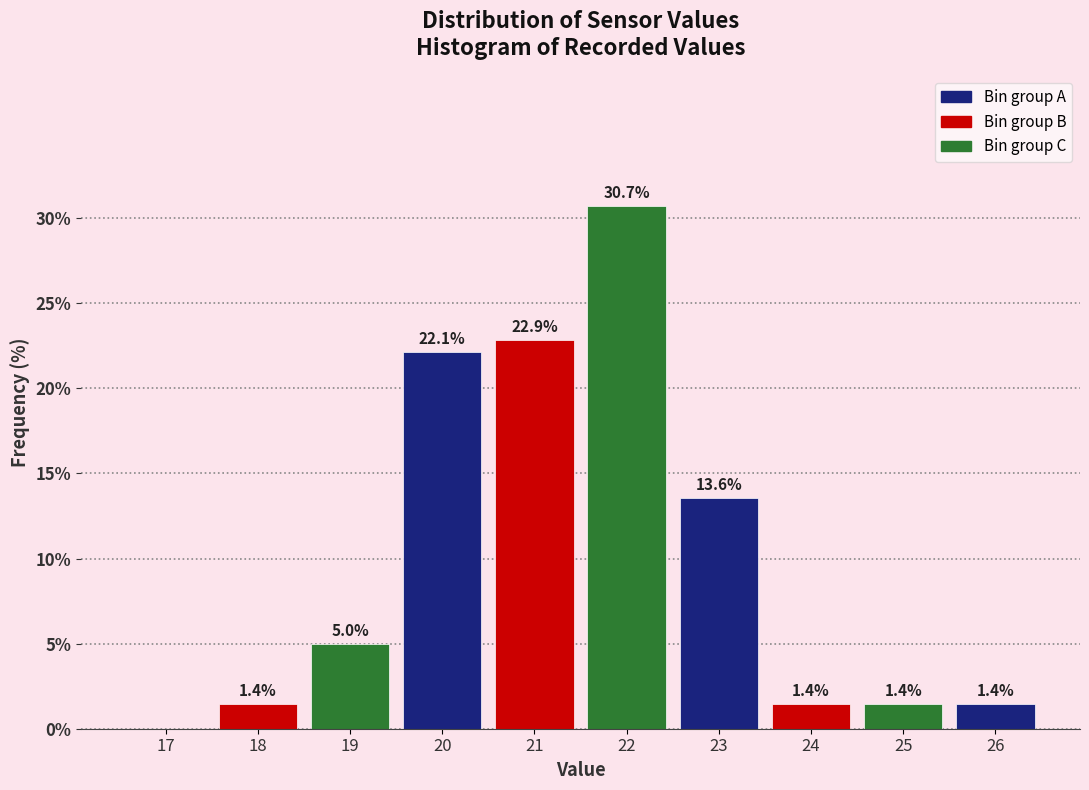

Reading left to right, extract all data points from this chart.

17=0.0	18=1.4	19=5.0	20=22.1	21=22.9	22=30.7	23=13.6	24=1.4	25=1.4	26=1.4